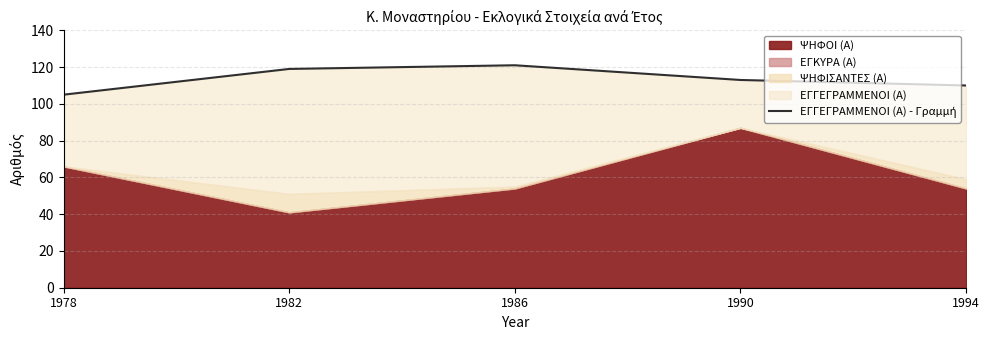

The value at 1978 is 34. True or false?

False